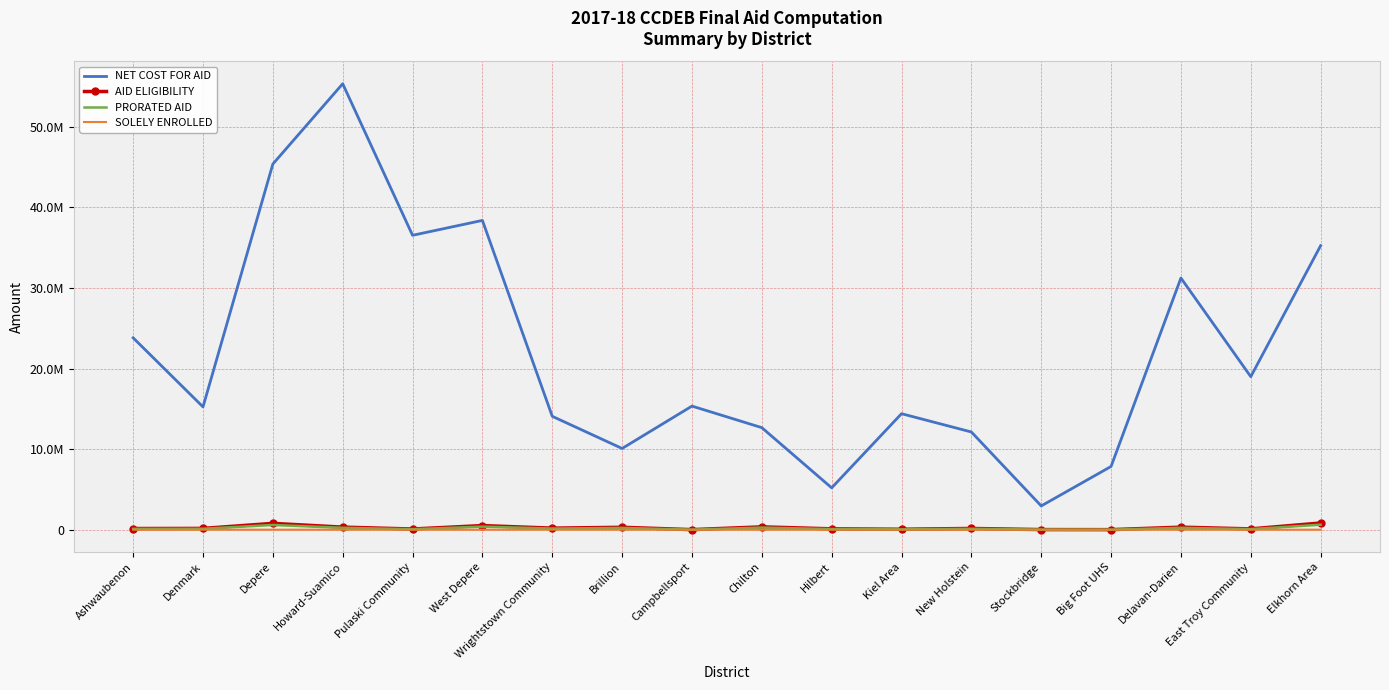

What are all the series names shown in the legend?

NET COST FOR AID, AID ELIGIBILITY, PRORATED AID, SOLELY ENROLLED